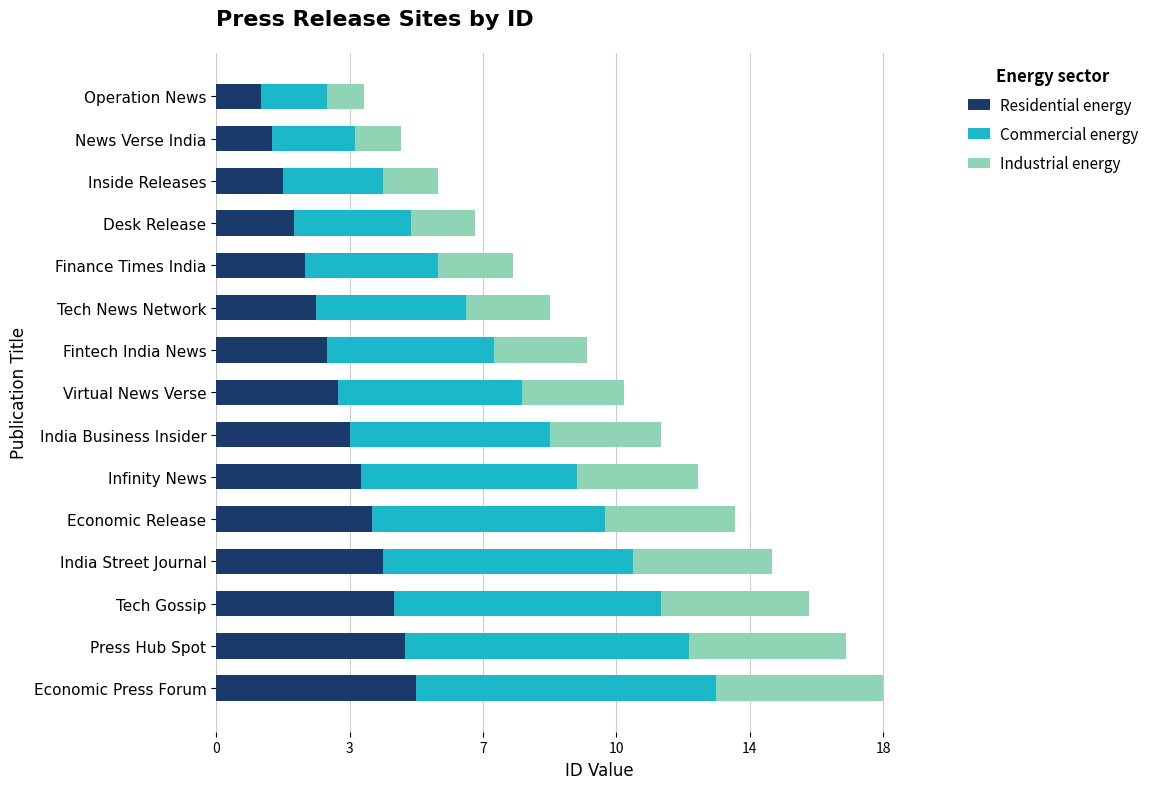

Reading left to right, extract all data points from this chart.

Residential energy: 1.2	1.5	1.8	2.1	2.4	2.7	3.0	3.3	3.6	3.9	4.2	4.5	4.8	5.1	5.4
Commercial energy: 1.8	2.2	2.7	3.1	3.6	4.0	4.5	5.0	5.4	5.9	6.3	6.8	7.2	7.6	8.1
Industrial energy: 1.0	1.2	1.5	1.8	2.0	2.2	2.5	2.8	3.0	3.2	3.5	3.8	4.0	4.2	4.5